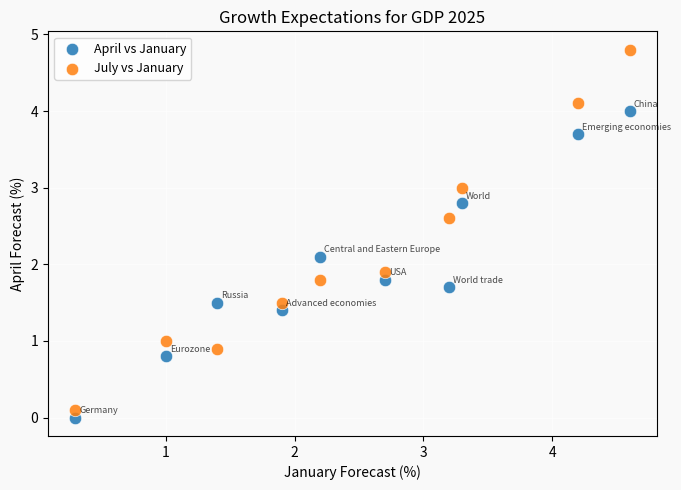

Which series has the widest spread of Y values?

July vs January